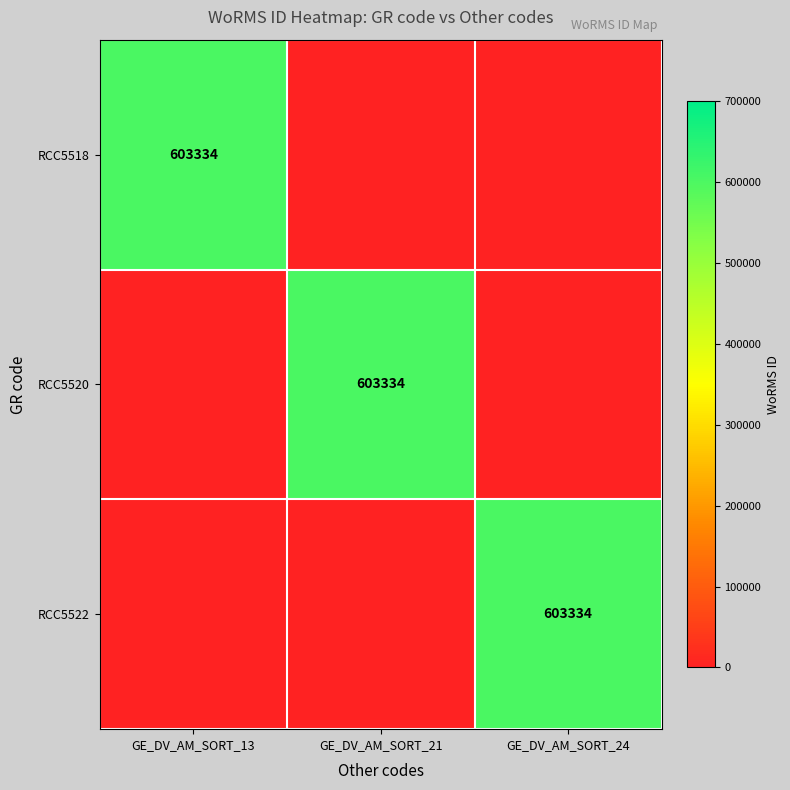

The RCC5518 series shows 603334 at GE_DV_AM_SORT_13. True or false?

True